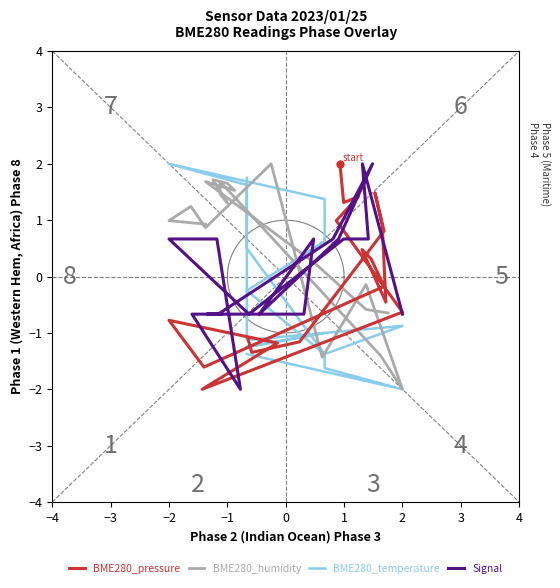

What is the maximum value for BME280_pressure?

2.0